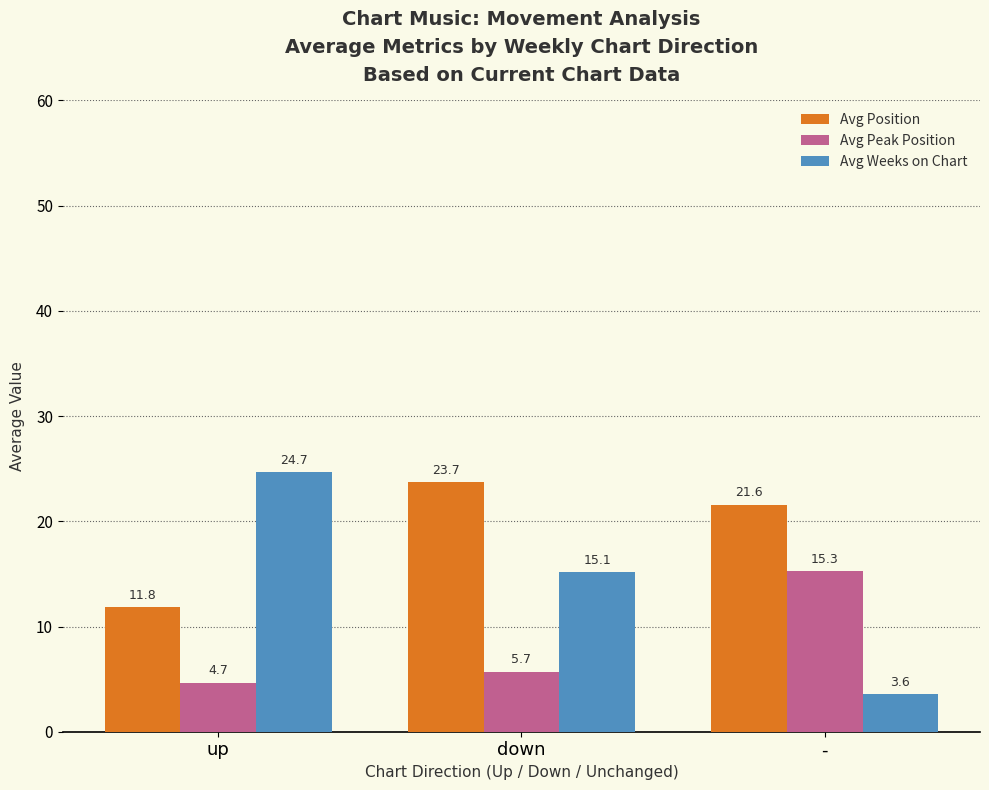

What is the label of the 1st bar from the right?

-